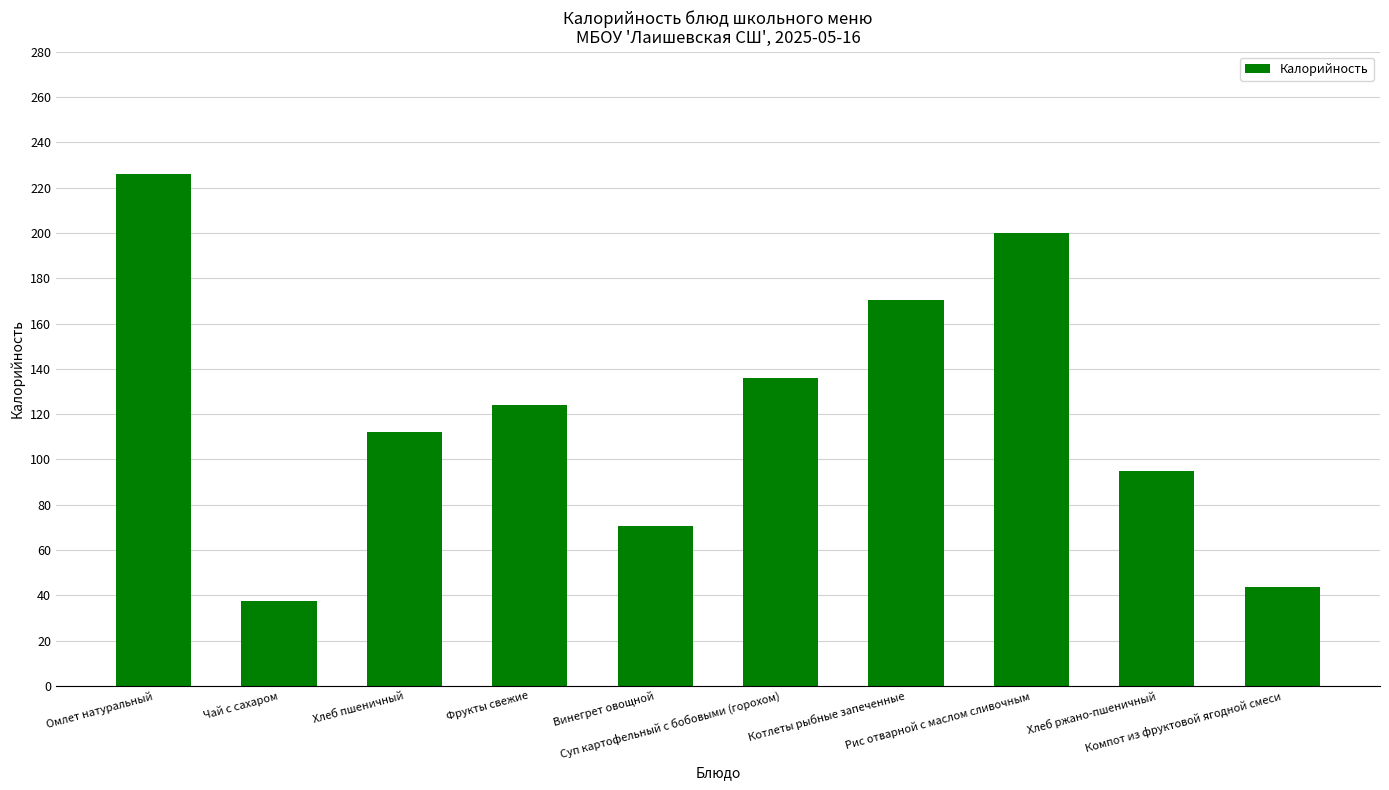

The chart shows a value of 64.1 at Чай с сахаром. True or false?

False